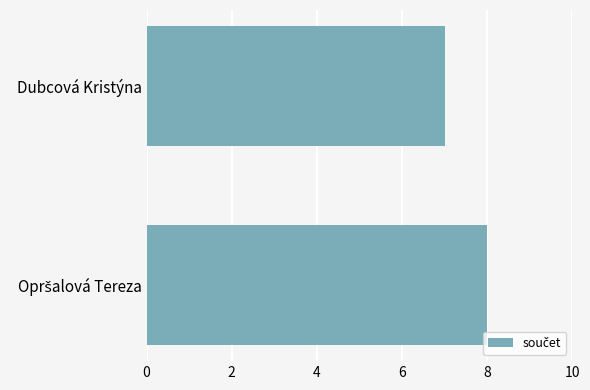

What is the minimum value shown in the chart?

7